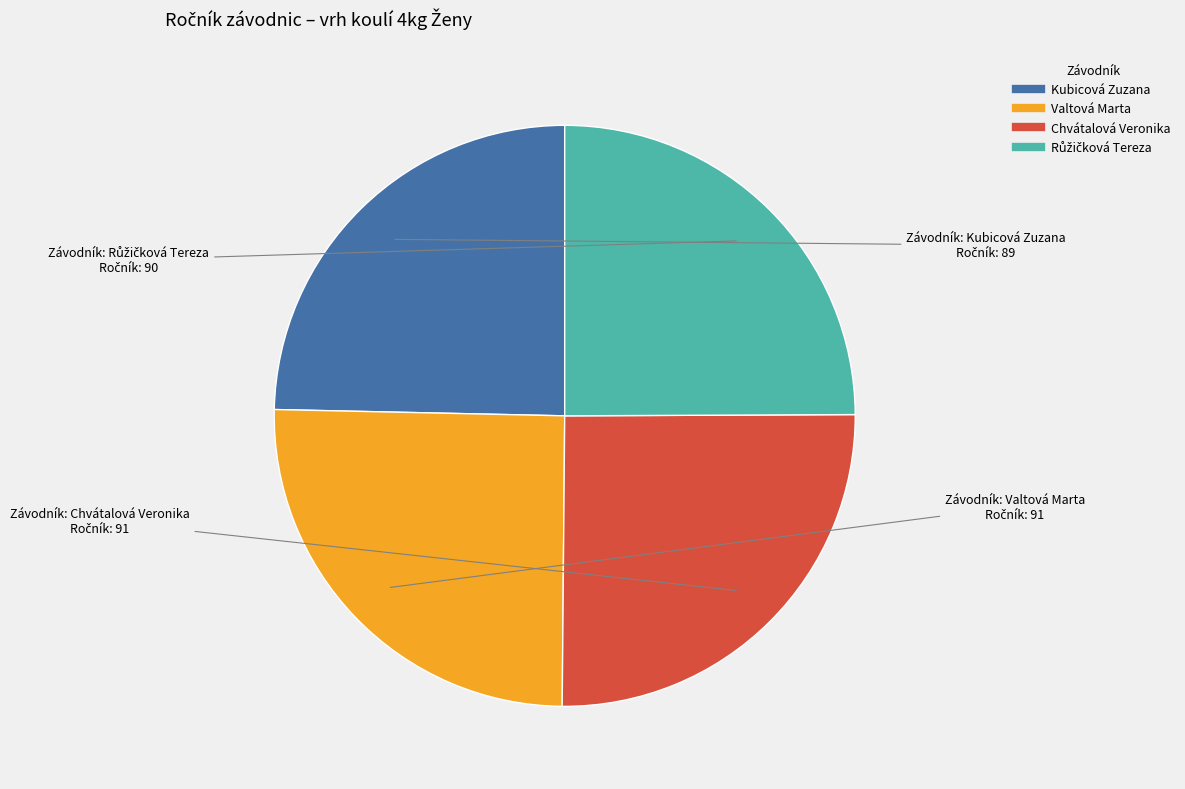

Does any single category account for the majority?

No